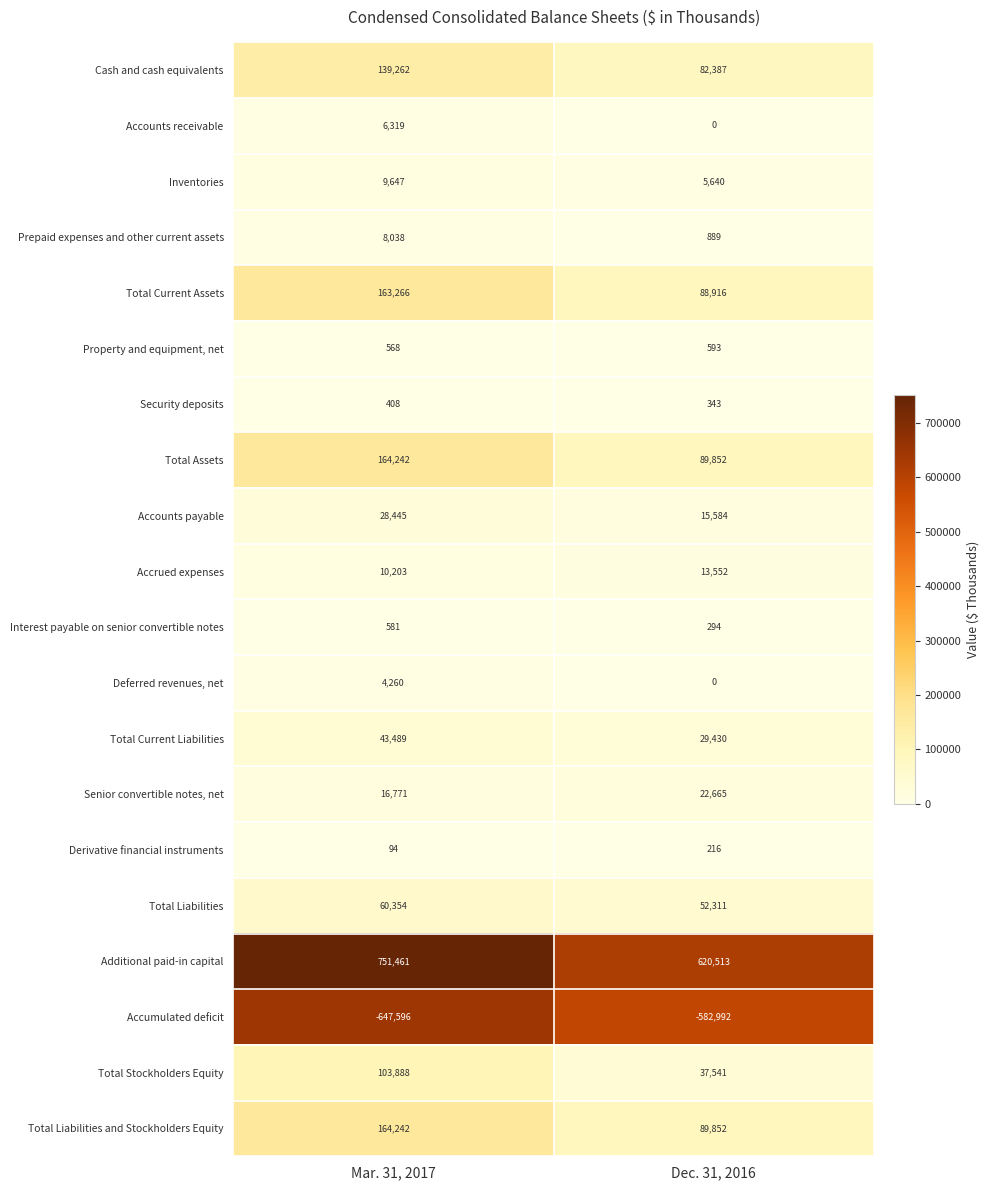

The value of Total Liabilities at Dec. 31, 2016 is 52311. True or false?

True